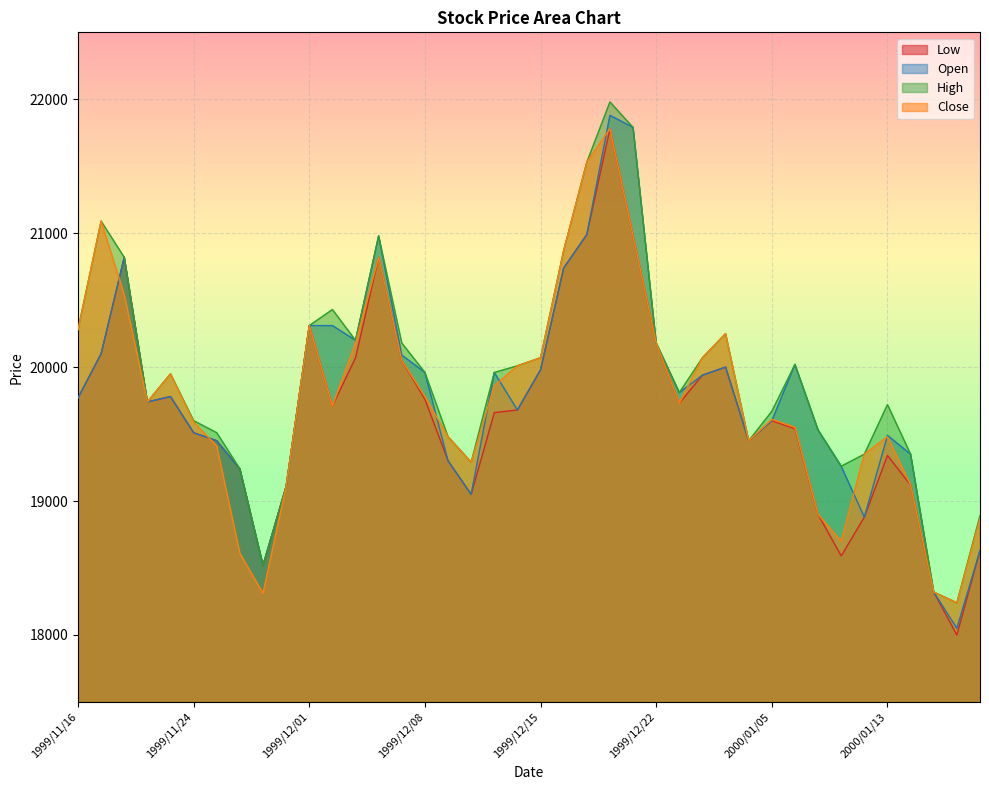

How many values in the Low series exceed 19710?

19